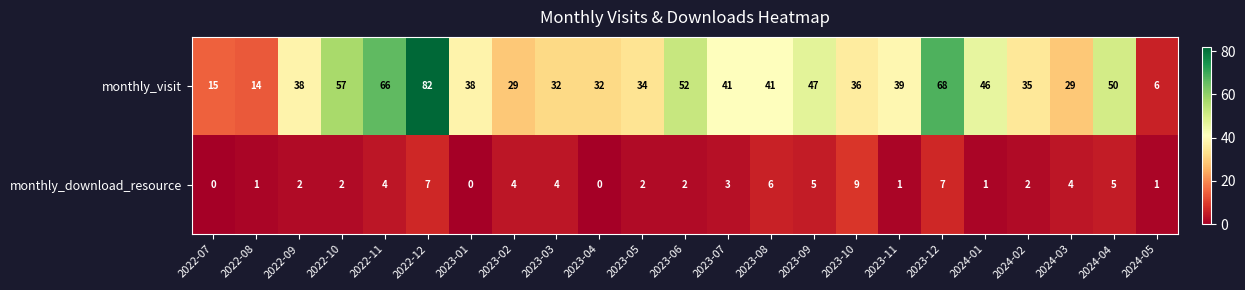

Is it true that monthly_download_resource equals 10 at 2023-12?

False